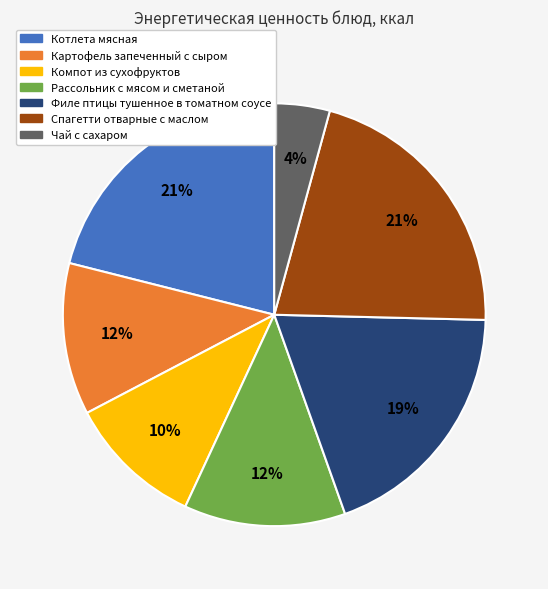

Is Компот из сухофруктов the majority of the pie?

No